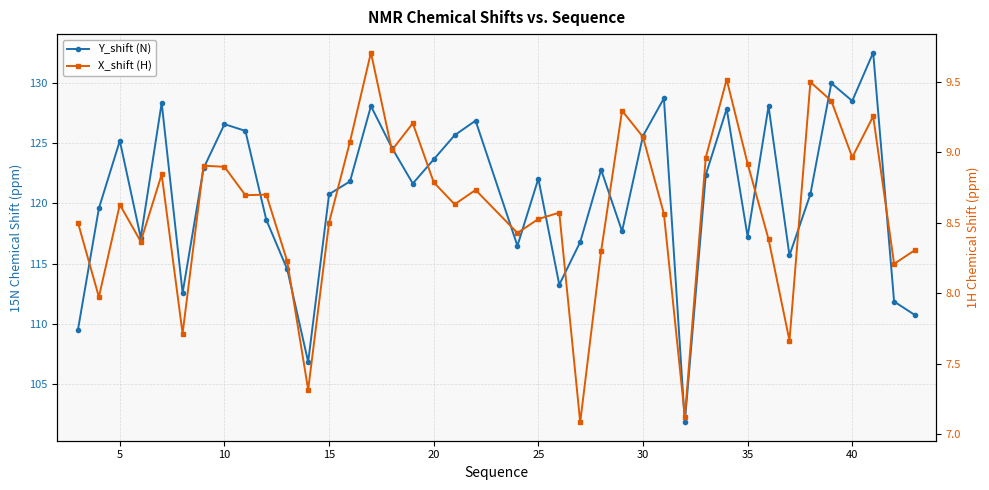

The Y_shift (N) series shows 42.6 at 19. True or false?

False